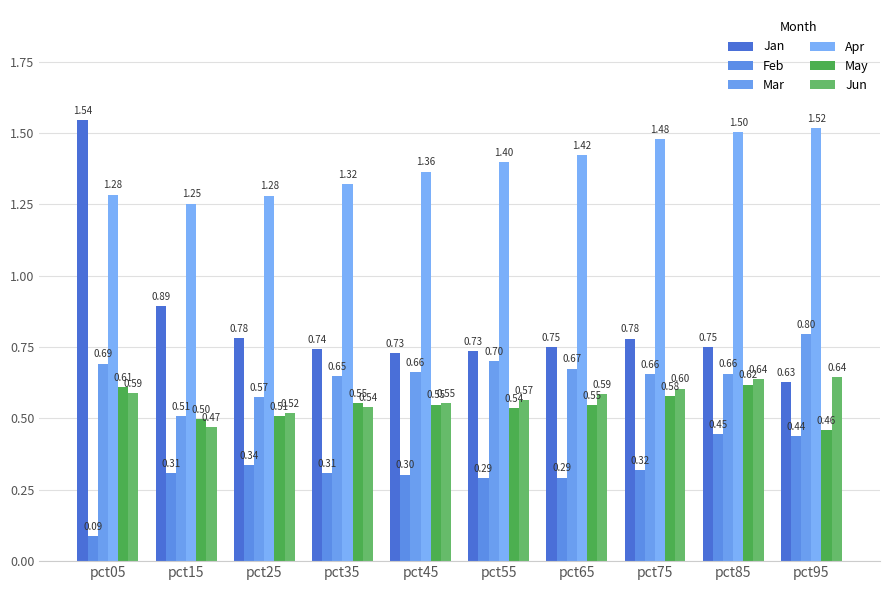

How many categories are shown in the chart?

10